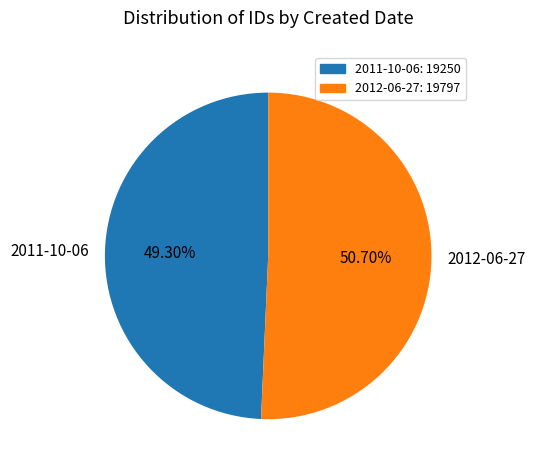

What is the largest slice in the pie chart?

2012-06-27